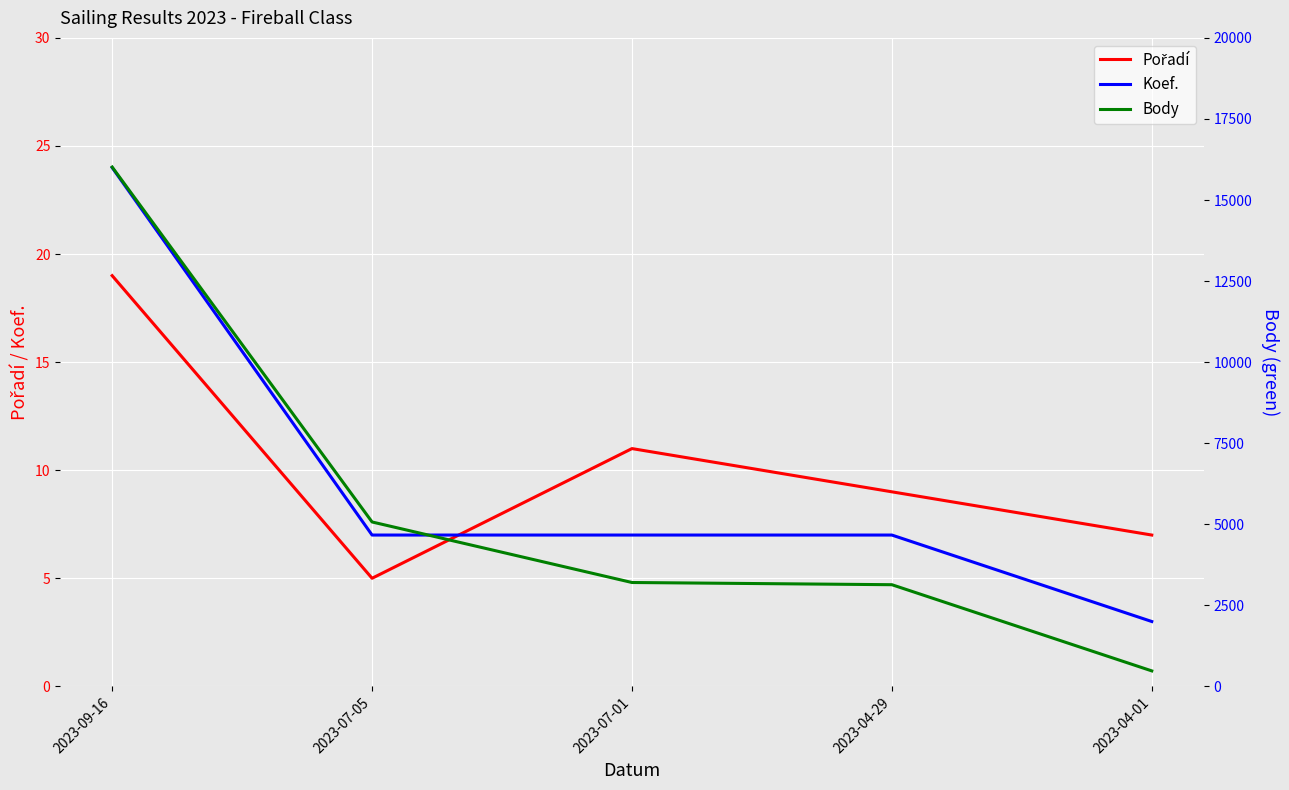

What is the sum of all Koef. values?

48